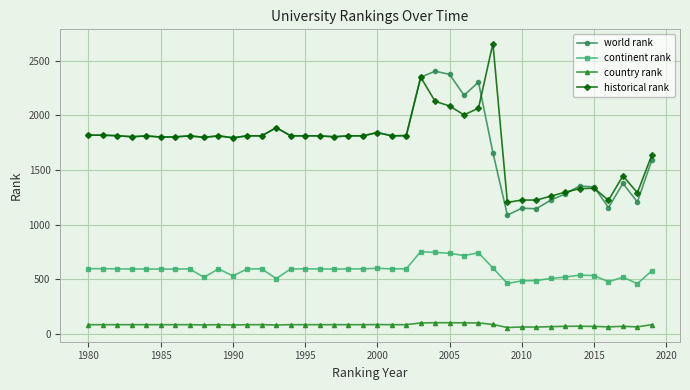

Which series has the largest range (max minus min)?

historical rank